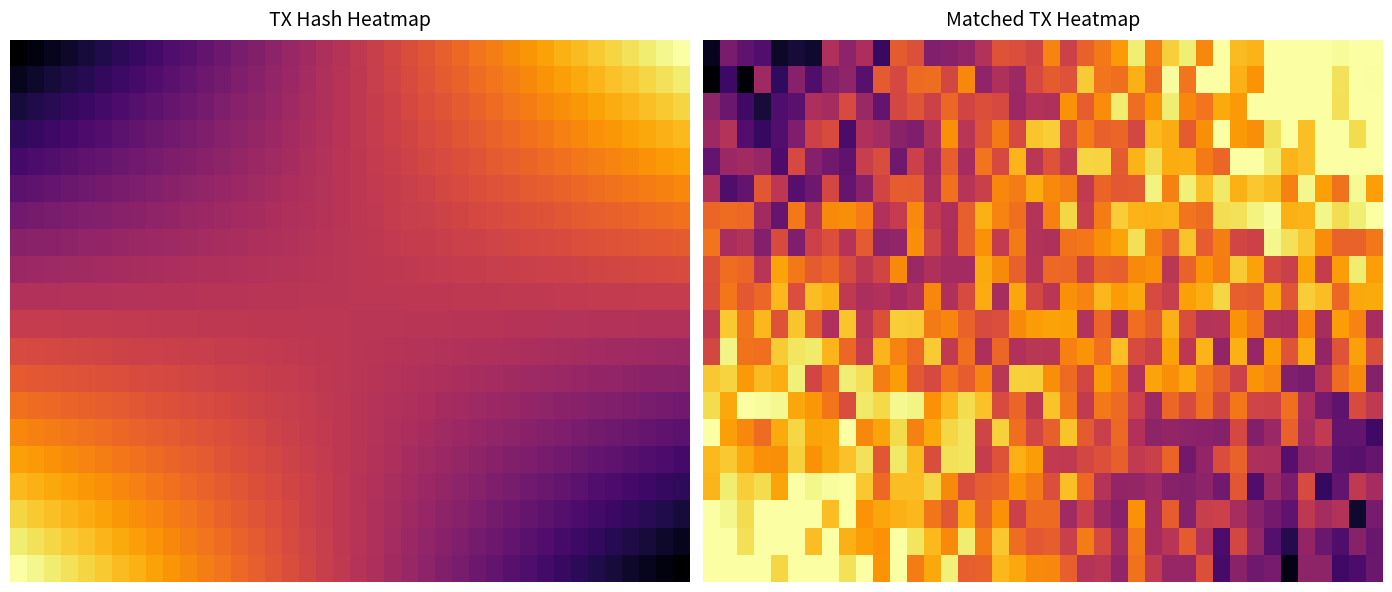

What is the smallest value displayed?

0.1